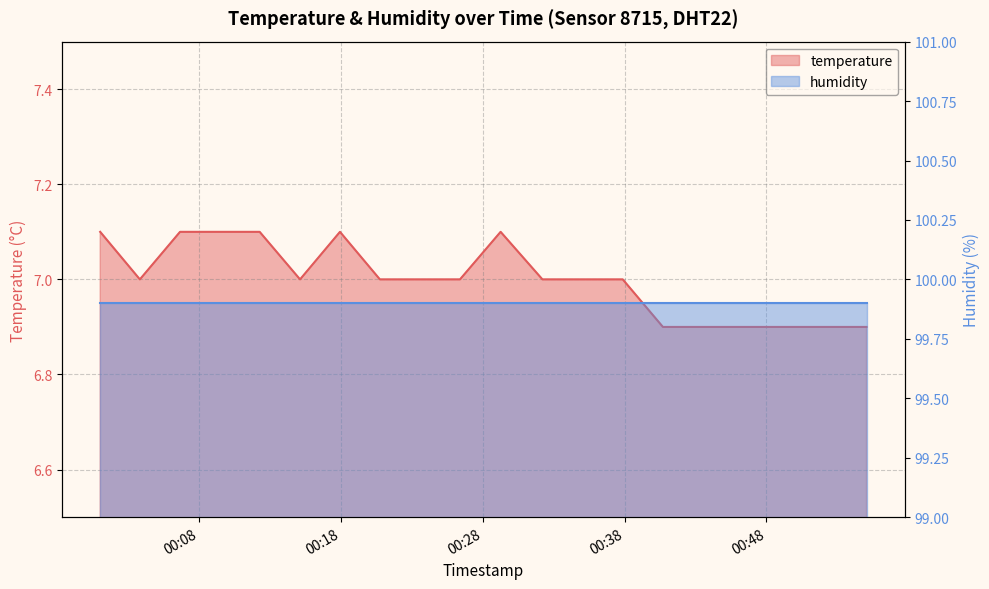

Reading left to right, extract all data points from this chart.

2024-03-02T00:01:00=7.1	2024-03-02T00:03:48=7.0	2024-03-02T00:06:38=7.1	2024-03-02T00:09:27=7.1	2024-03-02T00:12:15=7.1	2024-03-02T00:15:06=7.0	2024-03-02T00:17:55=7.1	2024-03-02T00:20:44=7.0	2024-03-02T00:23:35=7.0	2024-03-02T00:26:23=7.0	2024-03-02T00:29:15=7.1	2024-03-02T00:32:12=7.0	2024-03-02T00:35:03=7.0	2024-03-02T00:37:52=7.0	2024-03-02T00:40:42=6.9	2024-03-02T00:43:45=6.9	2024-03-02T00:46:36=6.9	2024-03-02T00:49:25=6.9	2024-03-02T00:52:15=6.9	2024-03-02T00:55:04=6.9